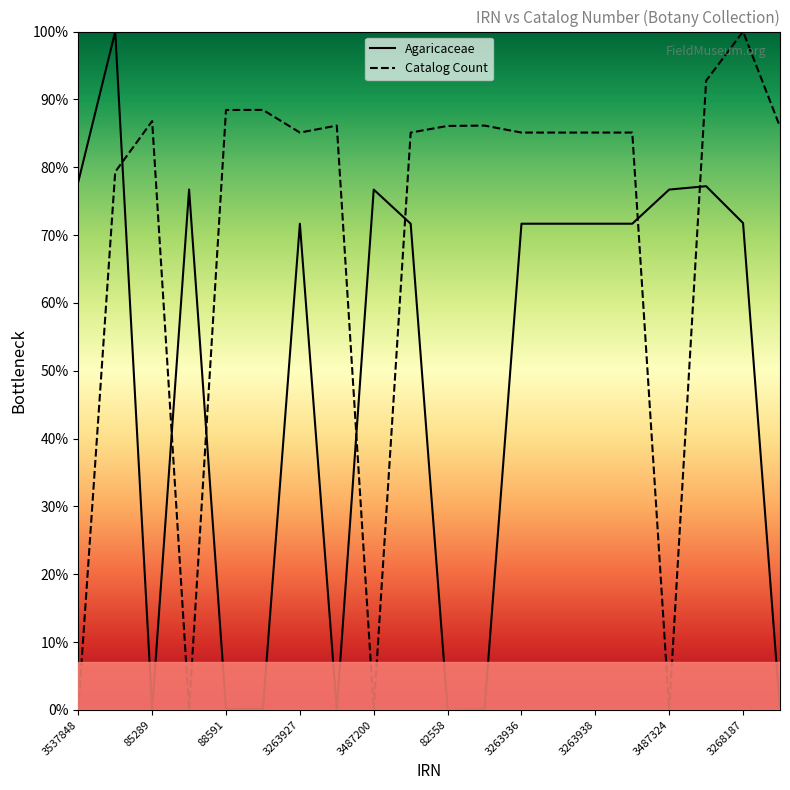

What are all the series names shown in the legend?

Agaricaceae, Catalog Count